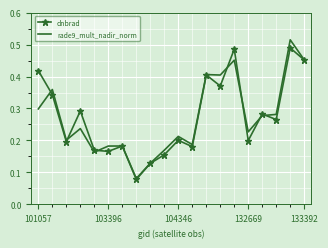

List the series in order of their peak value, highest first.

rade9_mult_nadir_norm, dnbrad